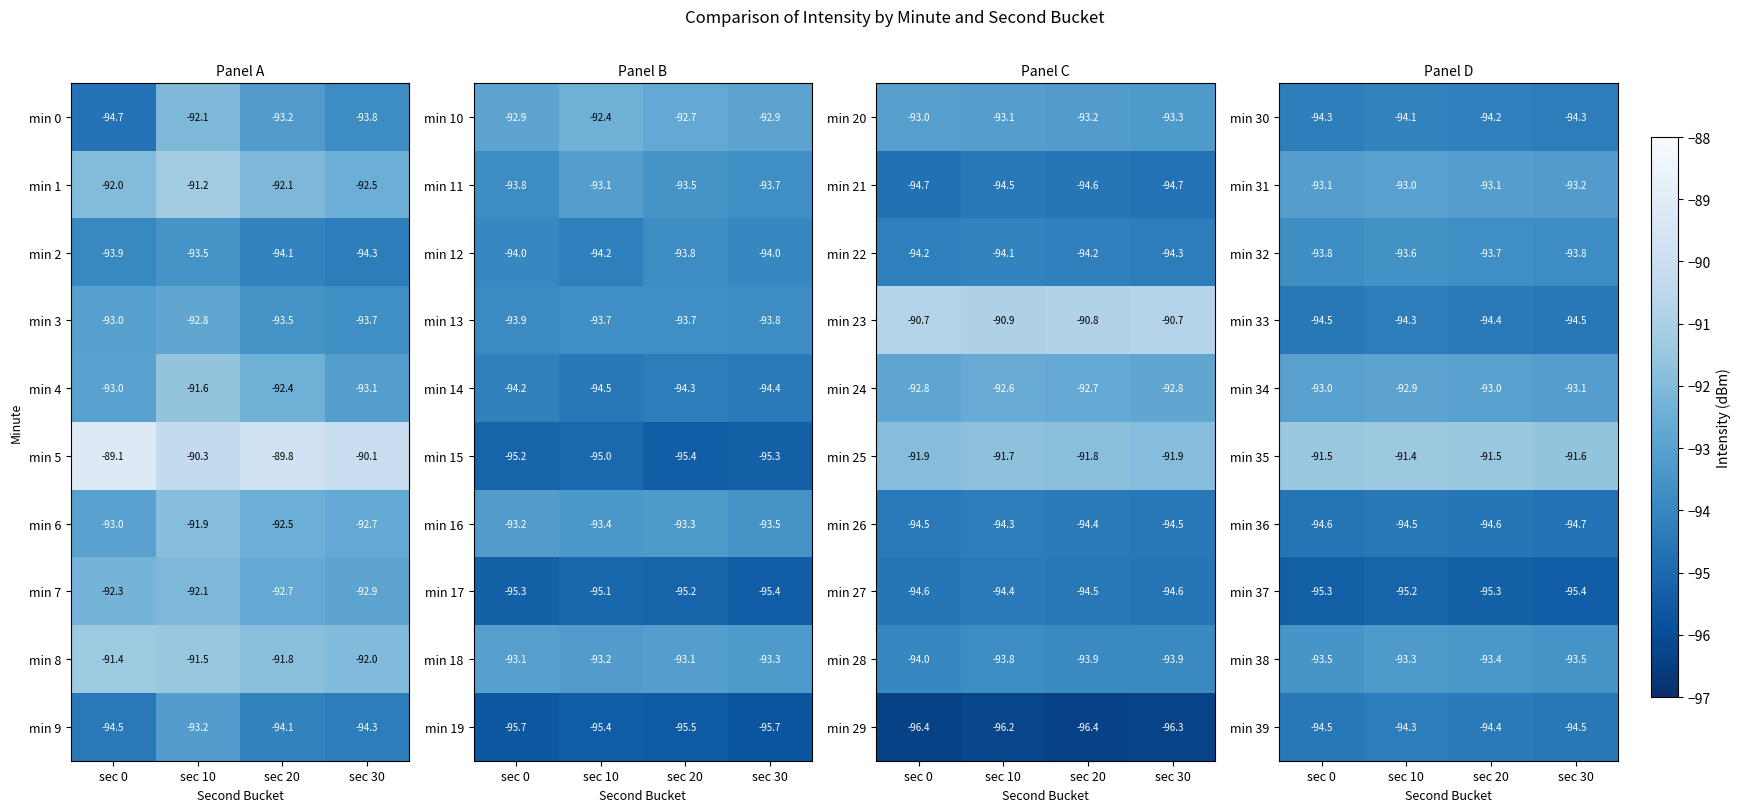

What value does the min 37 series have at sec 20?

-95.3